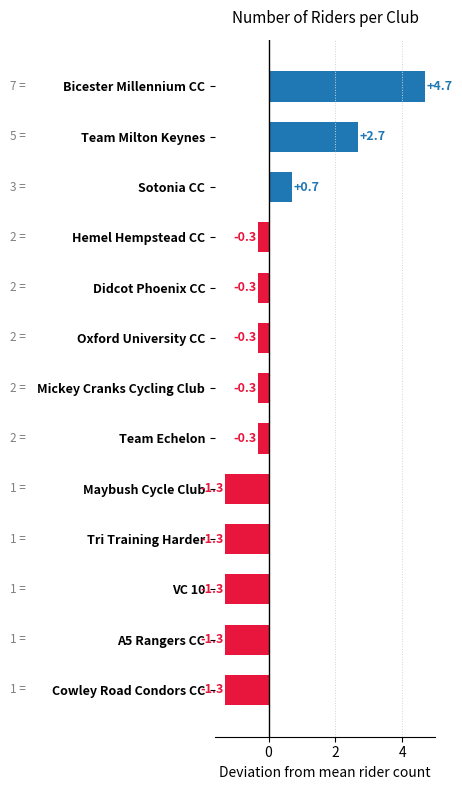

How many negative values are there?

10